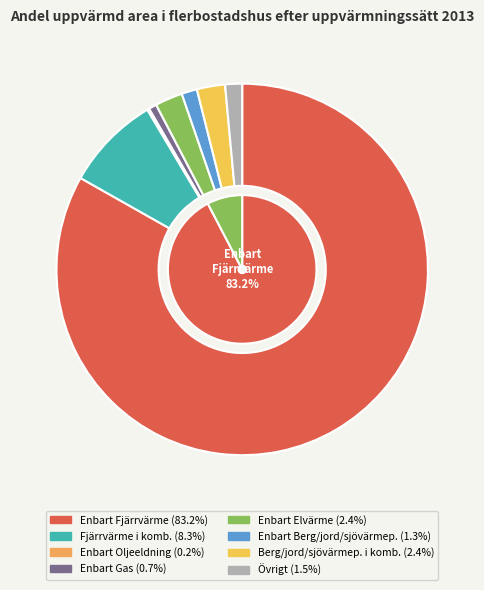

To the nearest percent, what portion does Enbart Gas represent?

1%